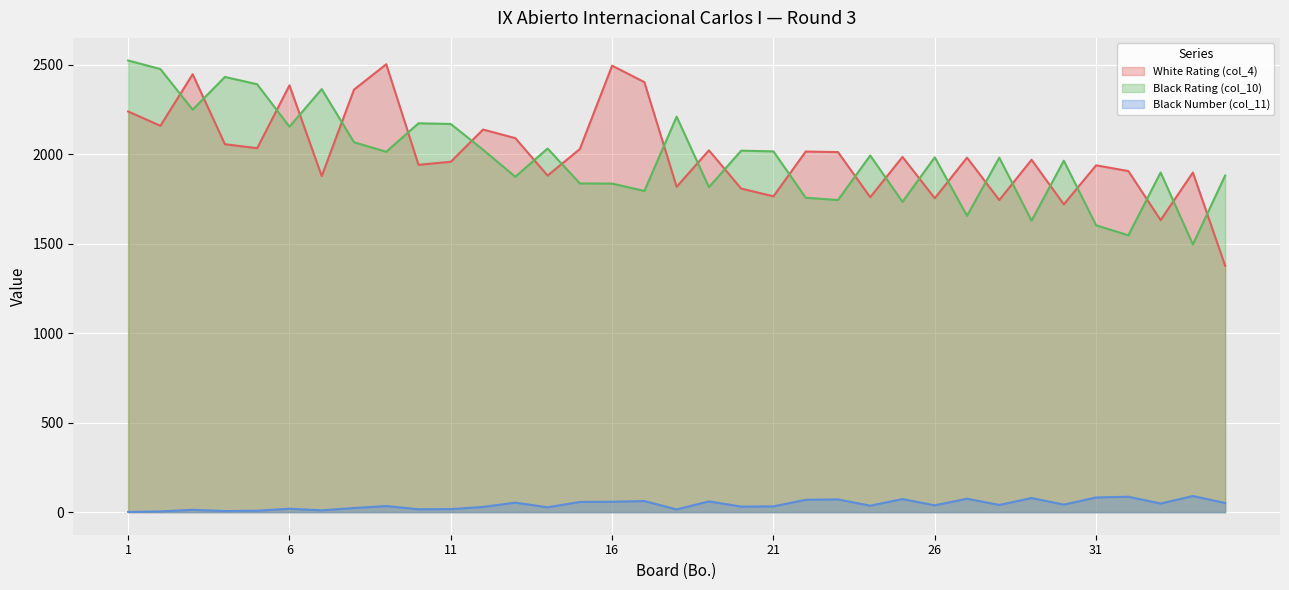

What is the sum of all Black Number (col_11) values?

1455